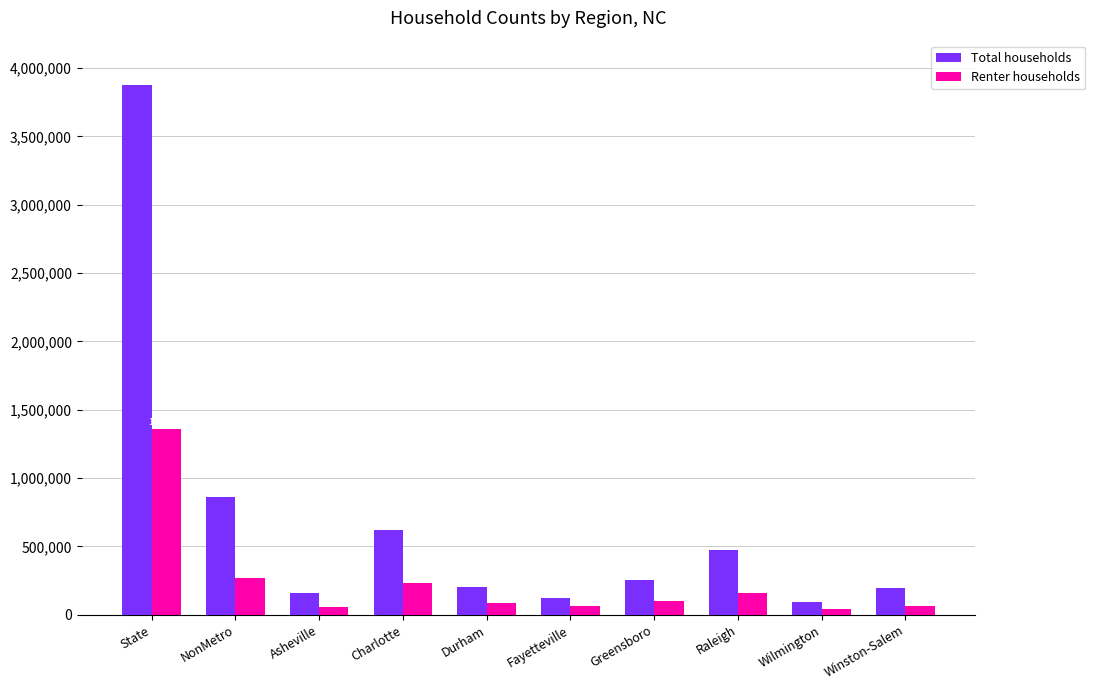

Rank the series at NonMetro from highest to lowest value.

Total households, Renter households